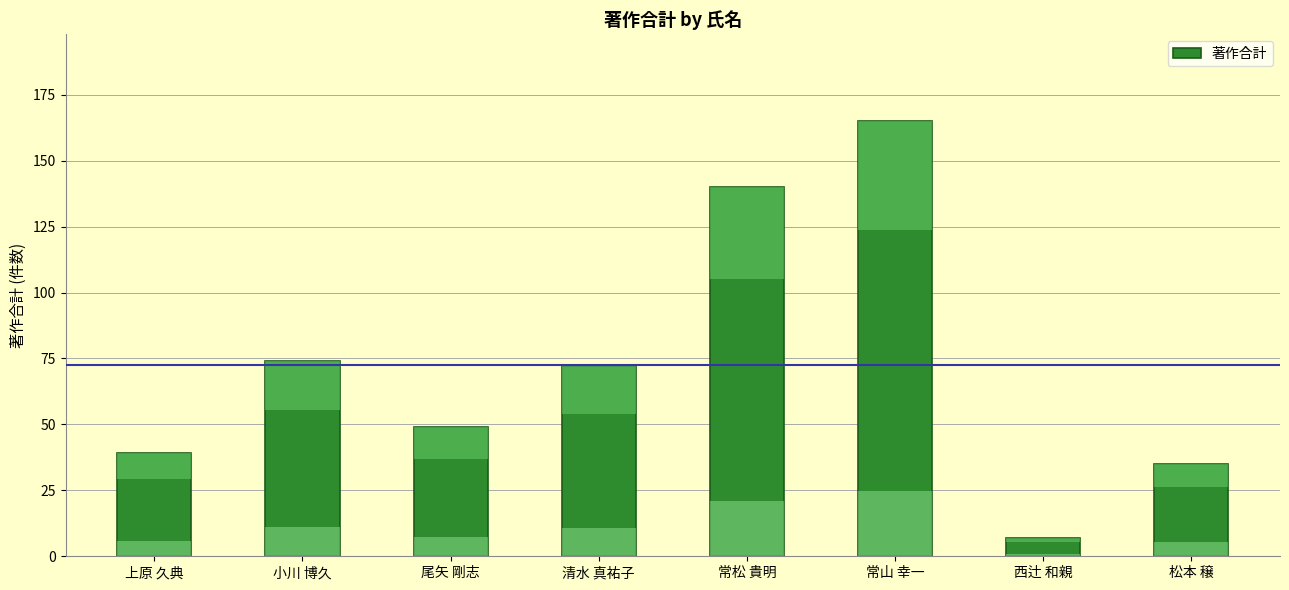

What is the value of the 1st bar from the left?

39